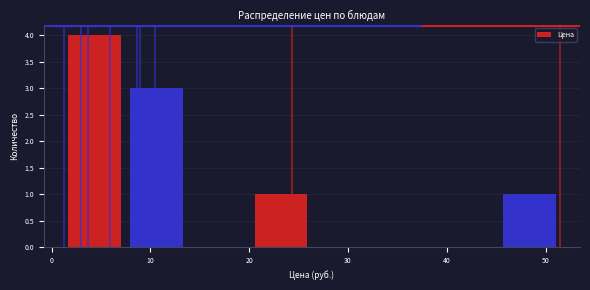

Reading left to right, list every bar in this chart as the range it spans on the x-axis followed by its height. Neither the bar edges nor the heights are printed on the chart, so give them approximately, as read against the axes.

1 to 8: 4
8 to 14: 3
14 to 20: 0
20 to 26: 1
26 to 33: 0
33 to 39: 0
39 to 45: 0
45 to 51: 1